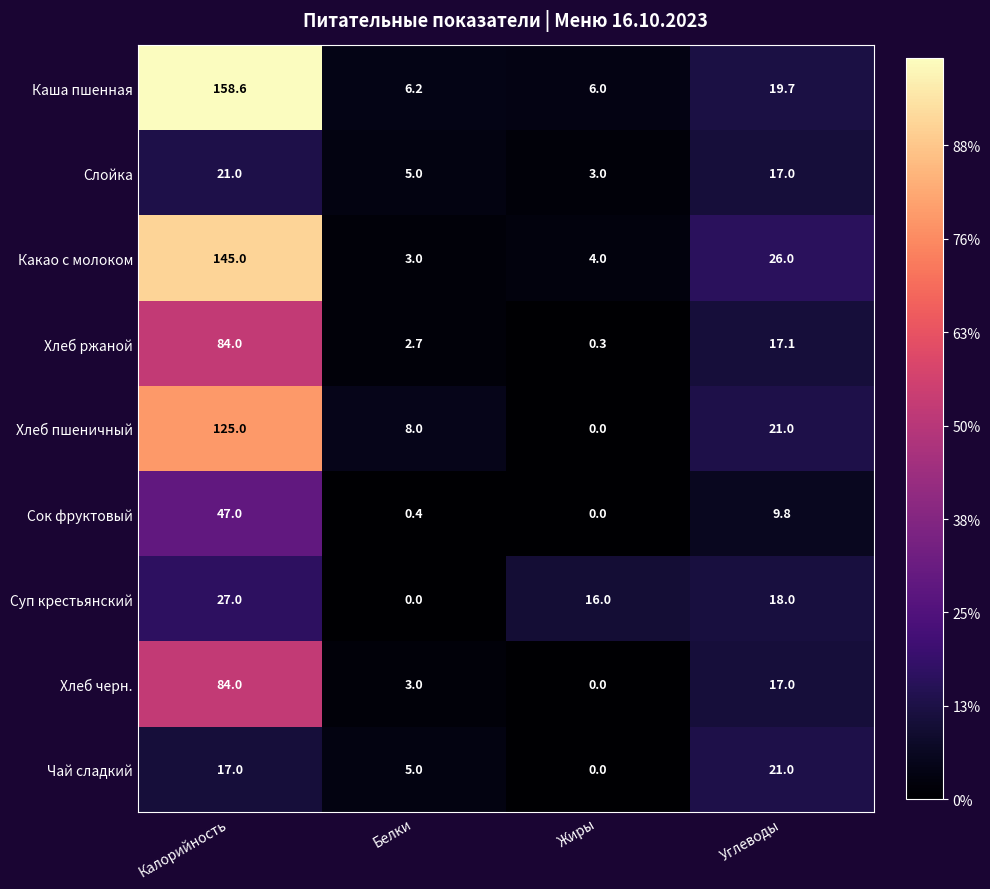

Which series has the largest range (max minus min)?

Каша пшенная